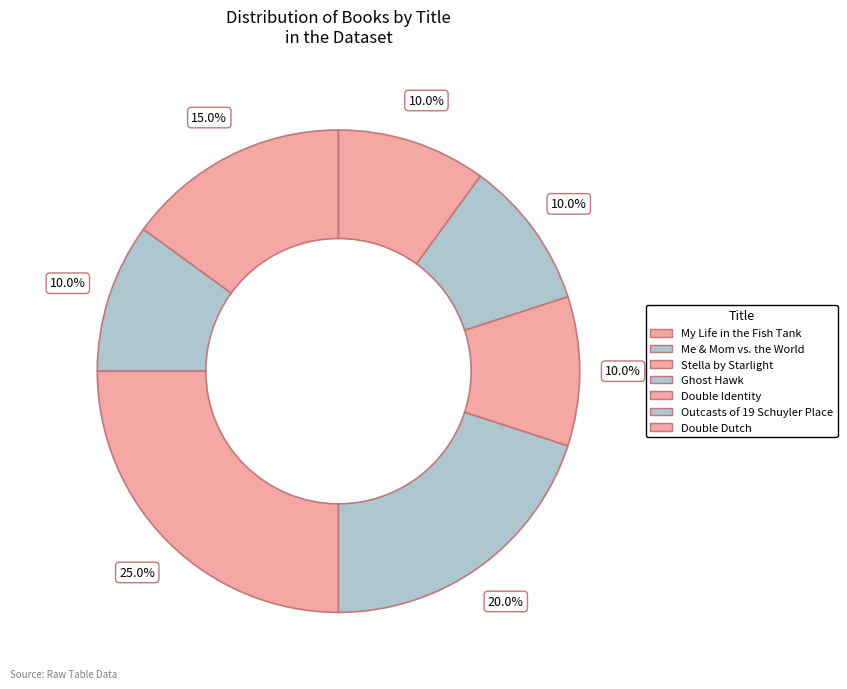

Which category has the smallest portion of the pie?

Me & Mom vs. the World